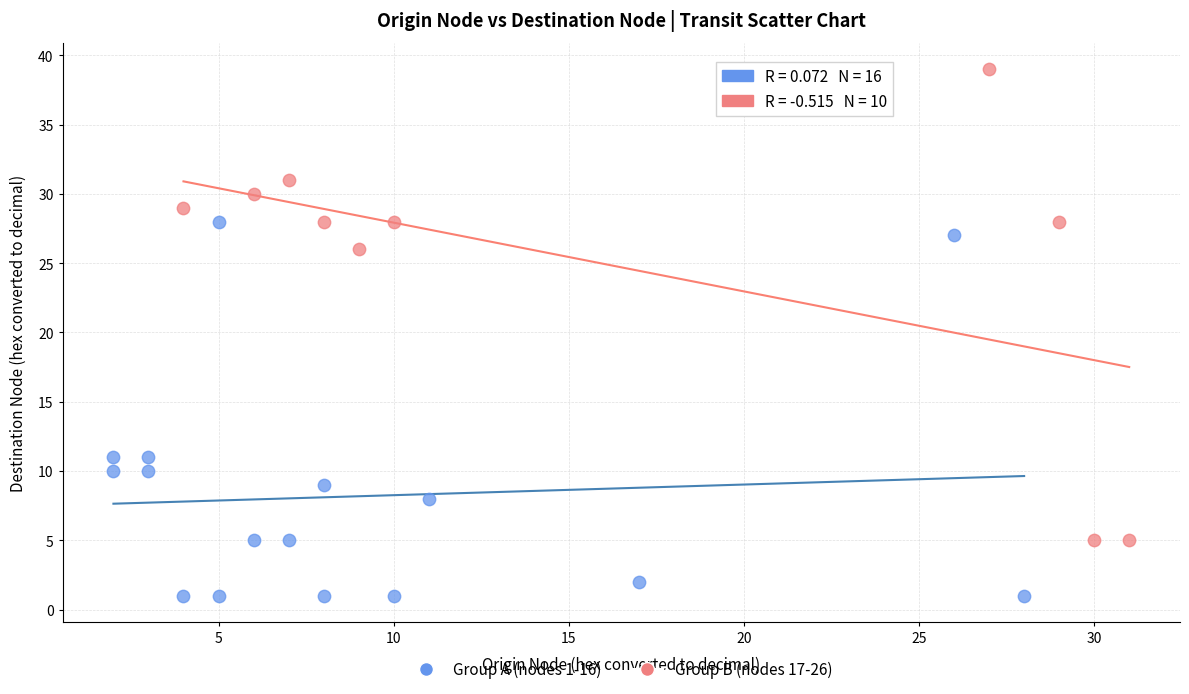

Which series reaches the maximum Y coordinate?

Group B (nodes 17-26)